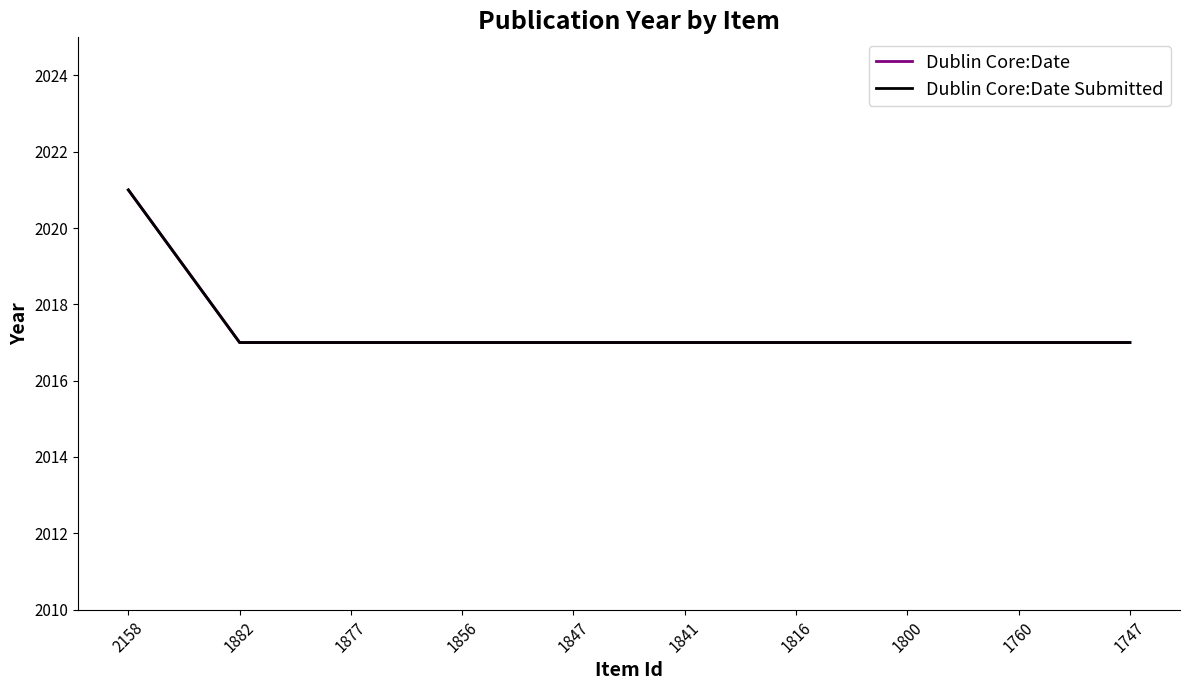

The Dublin Core:Date Submitted series shows 1168 at 1747. True or false?

False